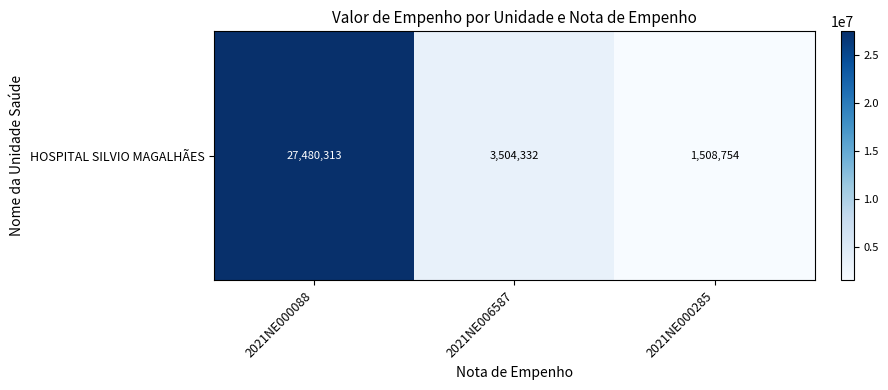

List the labels in order of value, largest first.

2021NE000088, 2021NE006587, 2021NE000285